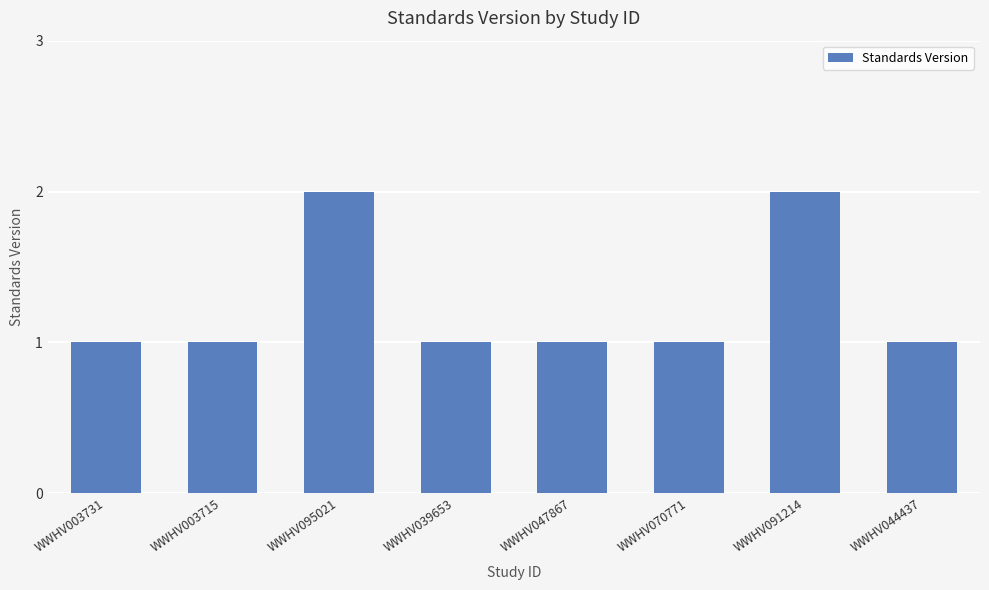

What position from the right is WWHV039653?

5